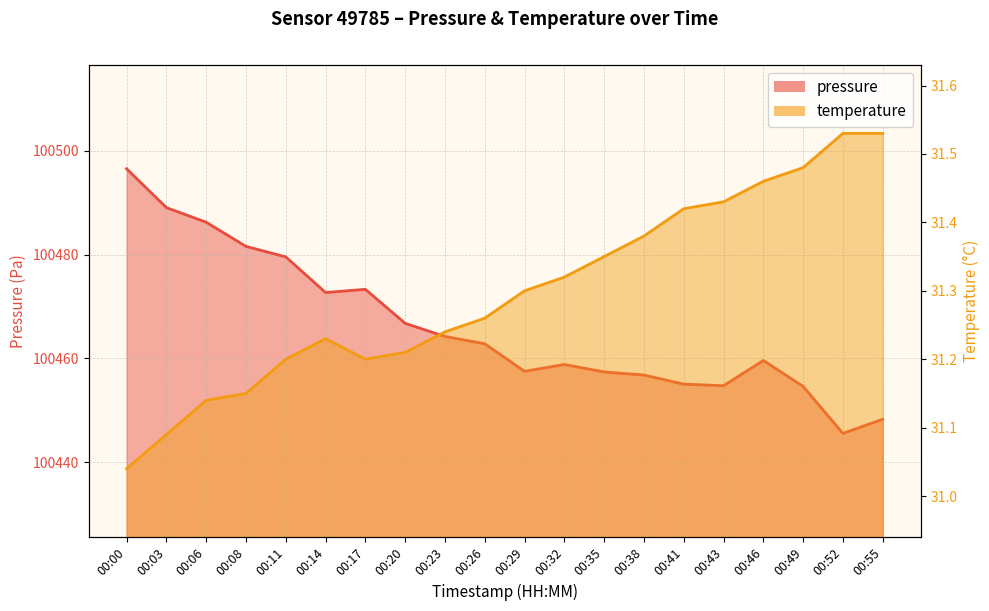

What is the value of the temperature point at the 16th from the left?

31.4